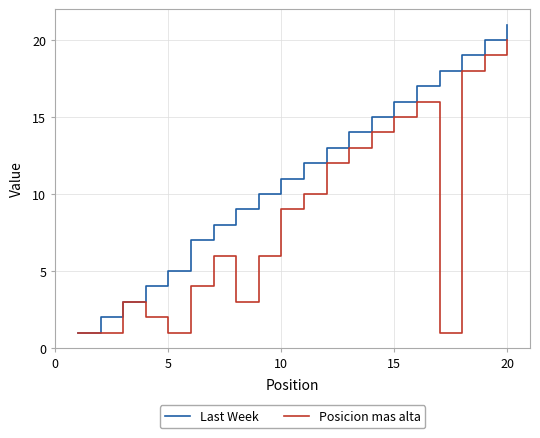

Which series has the largest range (max minus min)?

Last Week